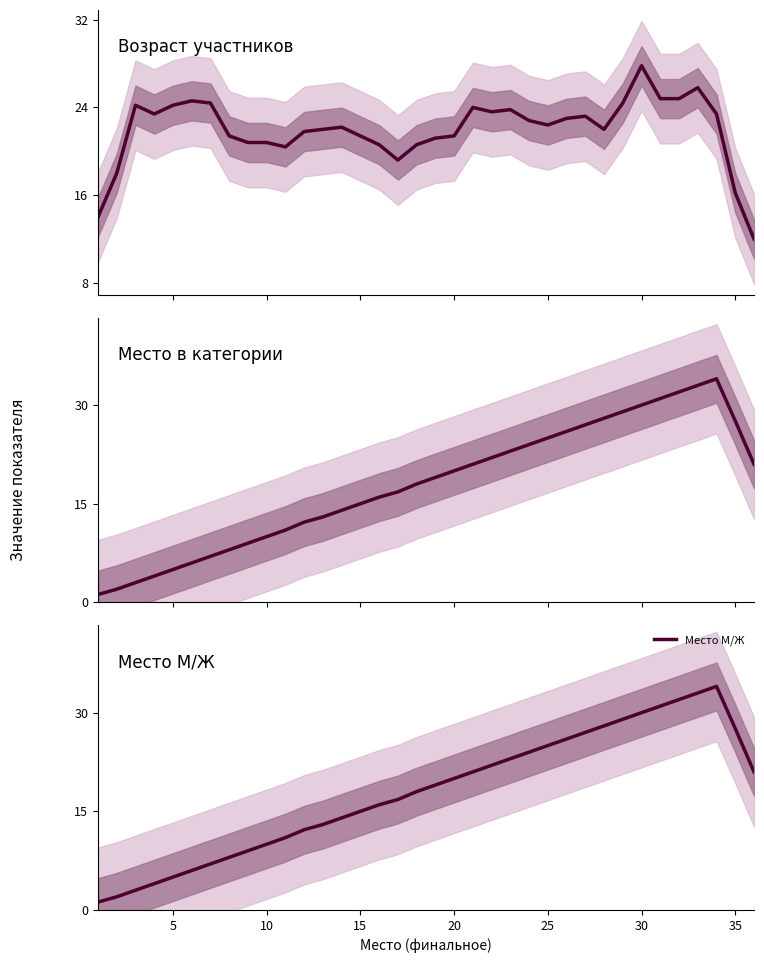

What is the highest value of the Место М/Ж series?

34.0